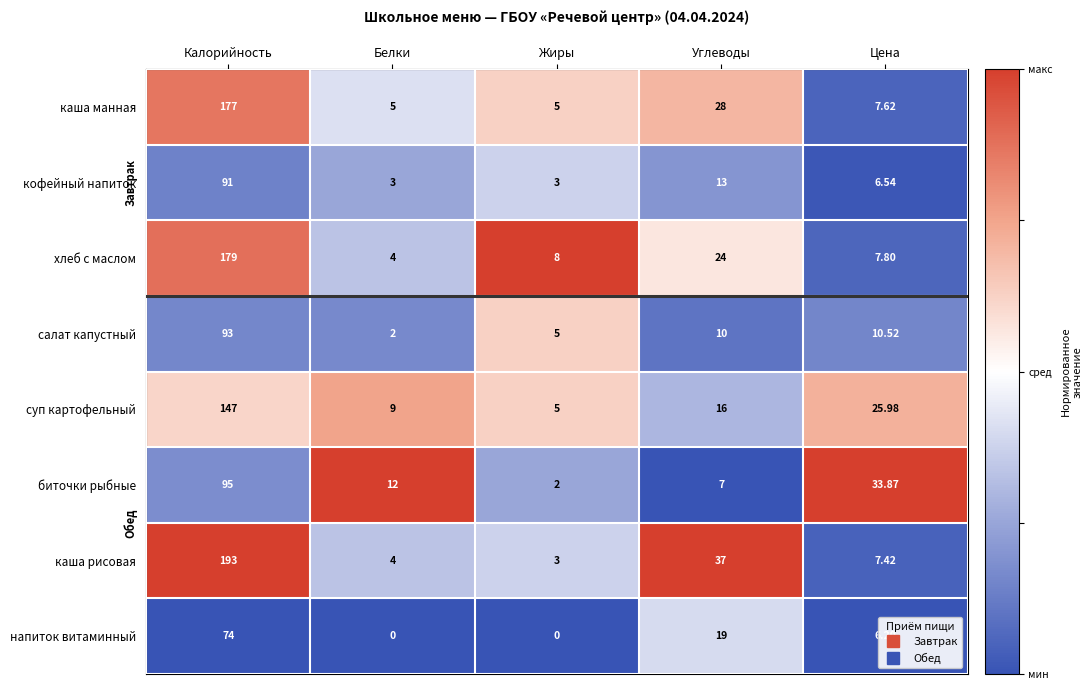

Which category has the highest value in the хлеб с маслом series?

Калорийность